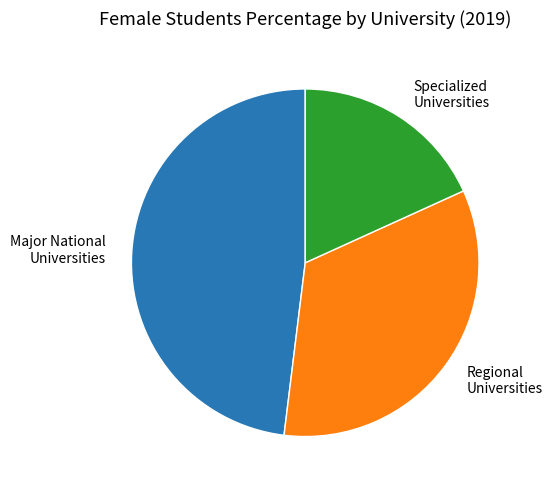

Does any single category account for the majority?

No